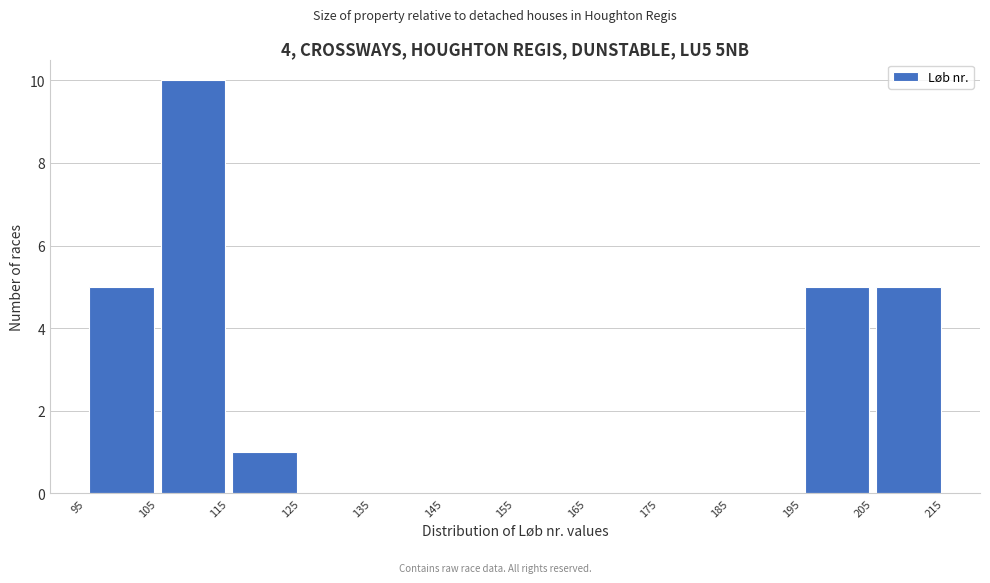

Reading left to right, transcribe this chart: for each bar, give the range it covers on the x-axis and its height. The values are not printed on the chart, so give them approximately, as read against the axis.

95 to 105: 5
105 to 115: 10
115 to 125: 1
125 to 135: 0
135 to 145: 0
145 to 155: 0
155 to 165: 0
165 to 175: 0
175 to 185: 0
185 to 195: 0
195 to 205: 5
205 to 215: 5